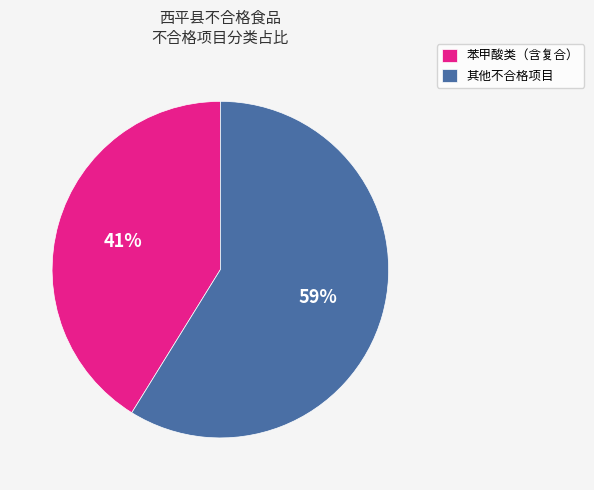

Between 其他不合格项目 and 苯甲酸类（含复合）, which is larger?

其他不合格项目